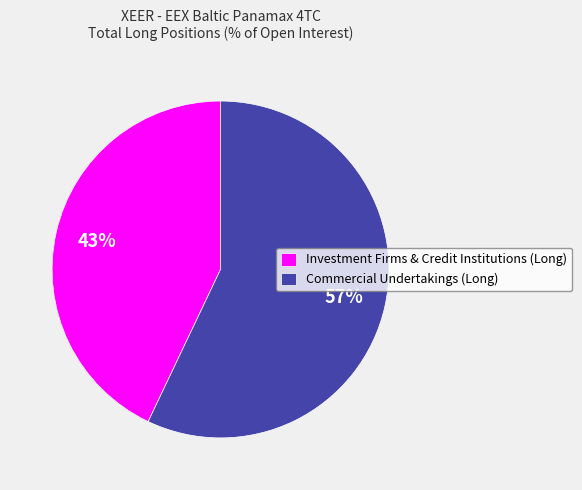

To the nearest percent, what percentage of the pie is Commercial Undertakings (Long)?

57%